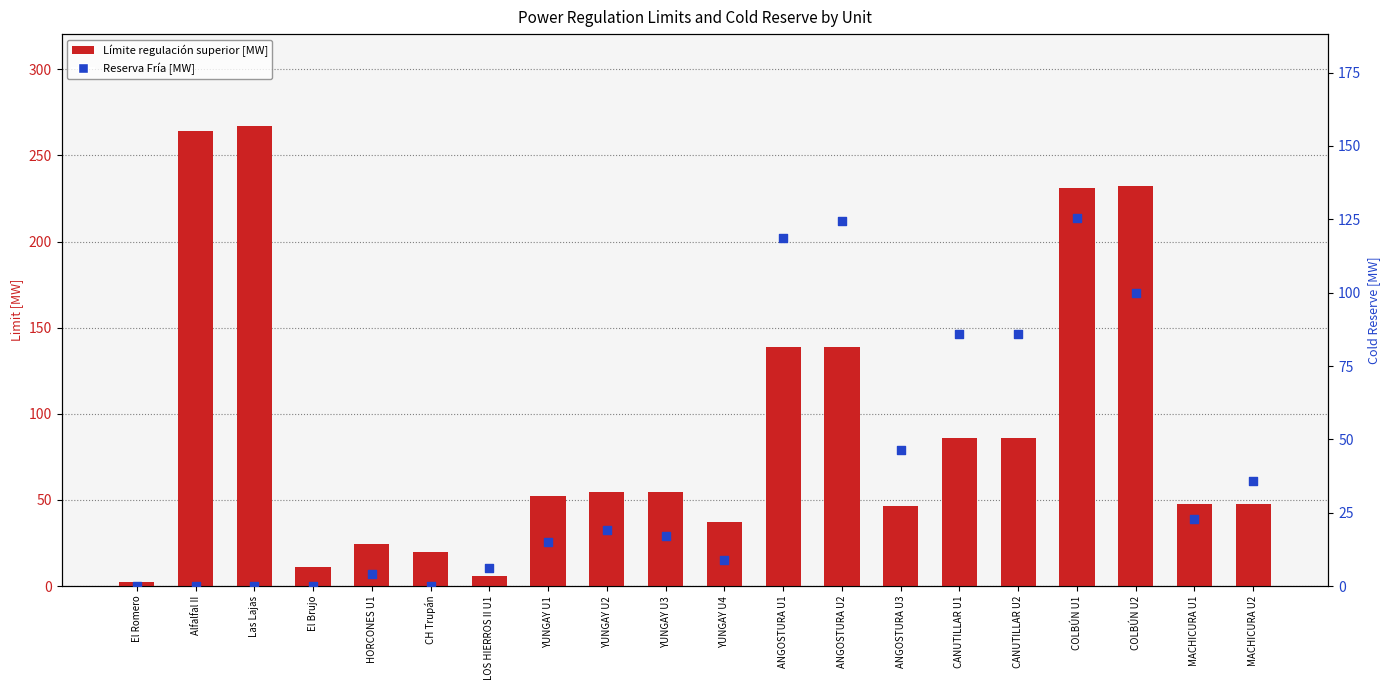

At which category is the sum across all series the highest?

COLBÚN U1